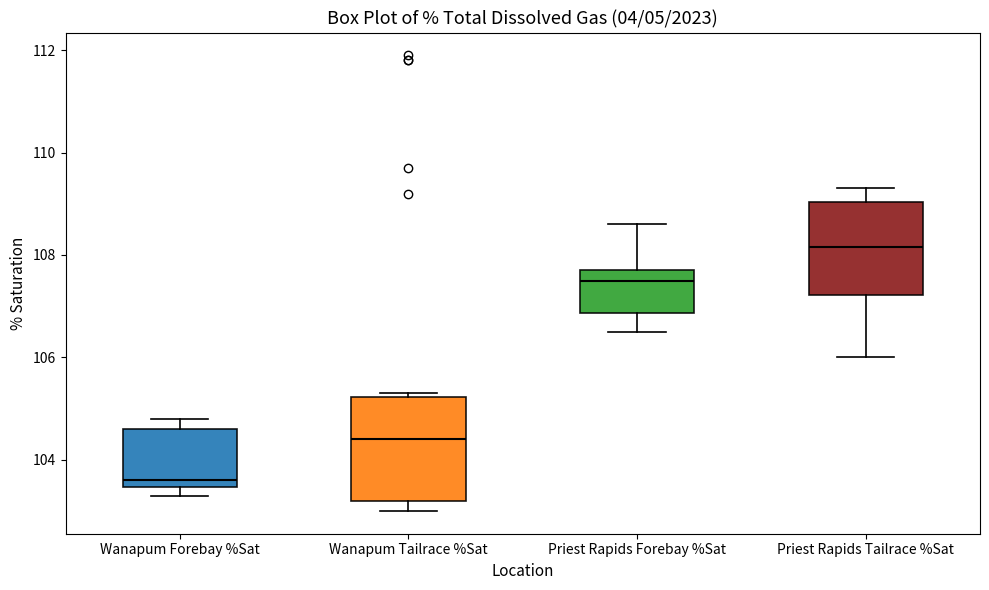

Reading left to right, transcribe this box plot: for each box, give where its median line is, the range the box spans, and where its two whiskers end, as read against the y-axis. The values are not printed on the chart, so give them approximately, as read against the axis.

Wanapum Forebay %Sat: median 103.6, box 103.4 to 104.6, whiskers 103.4 (just below the box's lower edge) to 104.8
Wanapum Tailrace %Sat: median 104.4, box 103.2 to 105.2, whiskers 103.0 to 105.4
Priest Rapids Forebay %Sat: median 107.6, box 106.8 to 107.8, whiskers 106.6 to 108.6
Priest Rapids Tailrace %Sat: median 108.2, box 107.2 to 109.0, whiskers 106.0 to 109.4